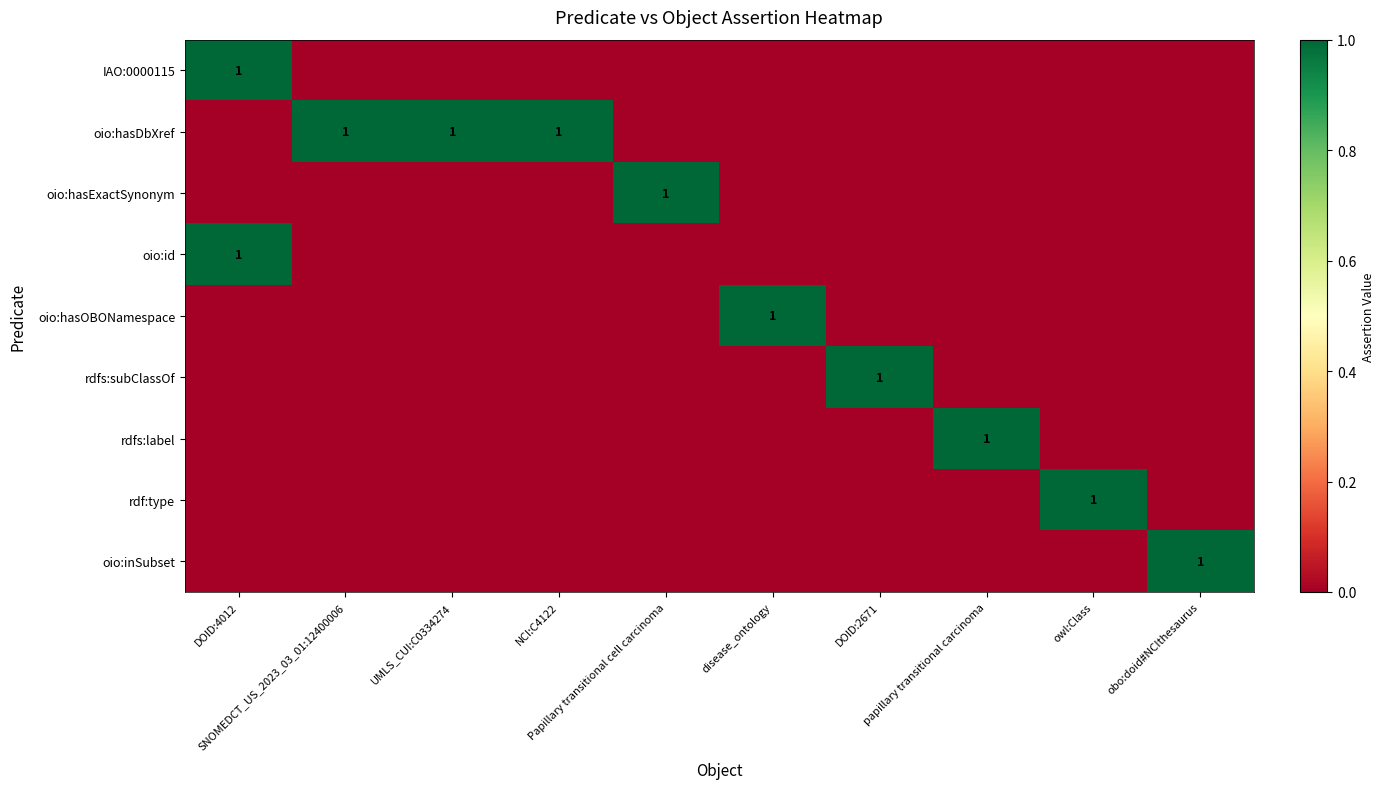

Is it true that oio:hasExactSynonym equals 1 at DOID:4012?

False